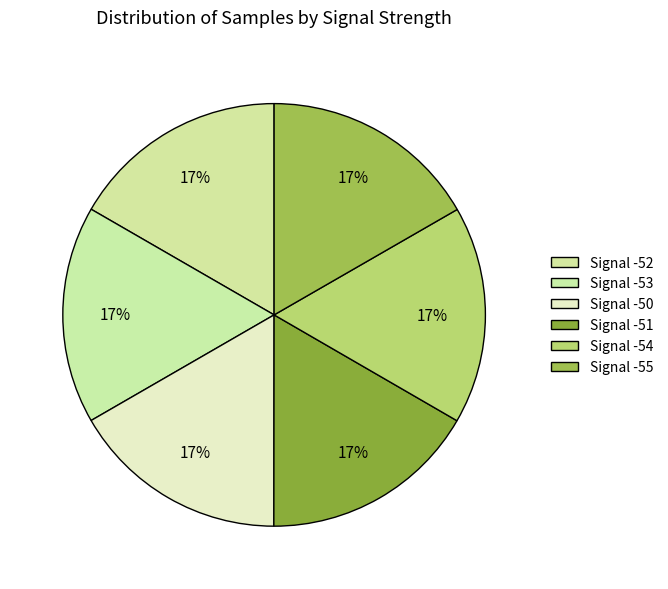

How many slices are in this pie chart?

6